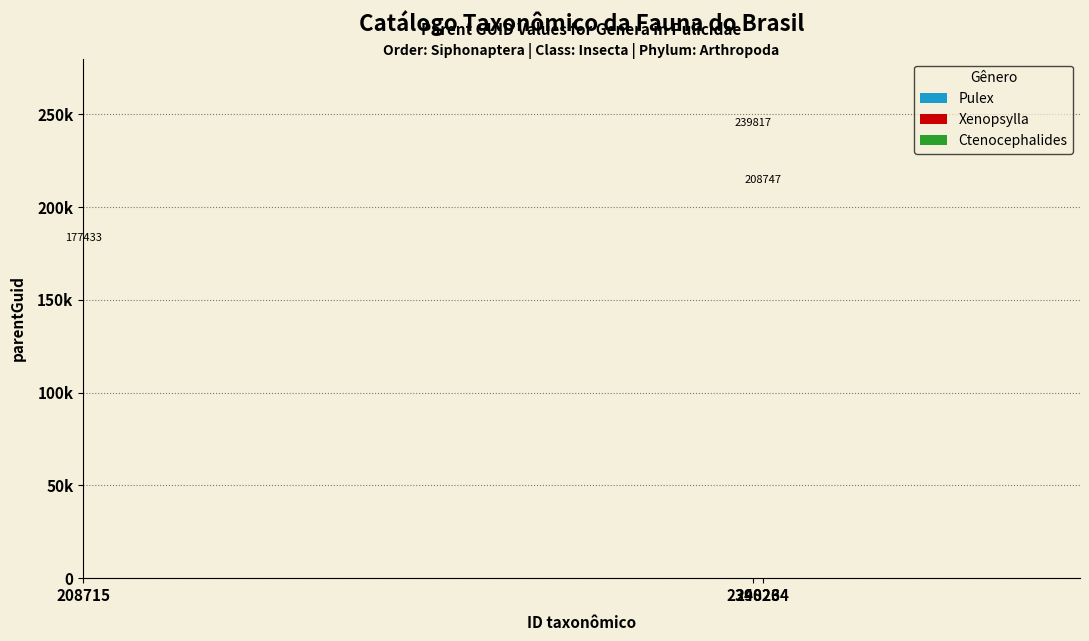

What is the maximum value shown in the chart?

239817